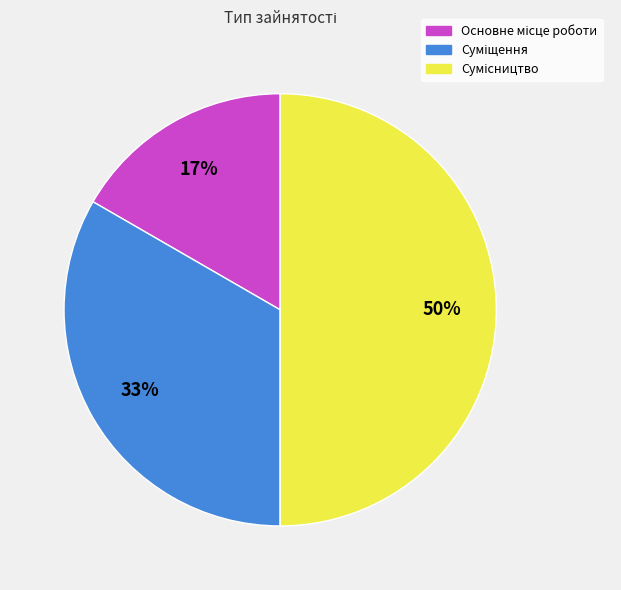

To the nearest percent, what is the difference between the largest and smallest slice percentages?

33%